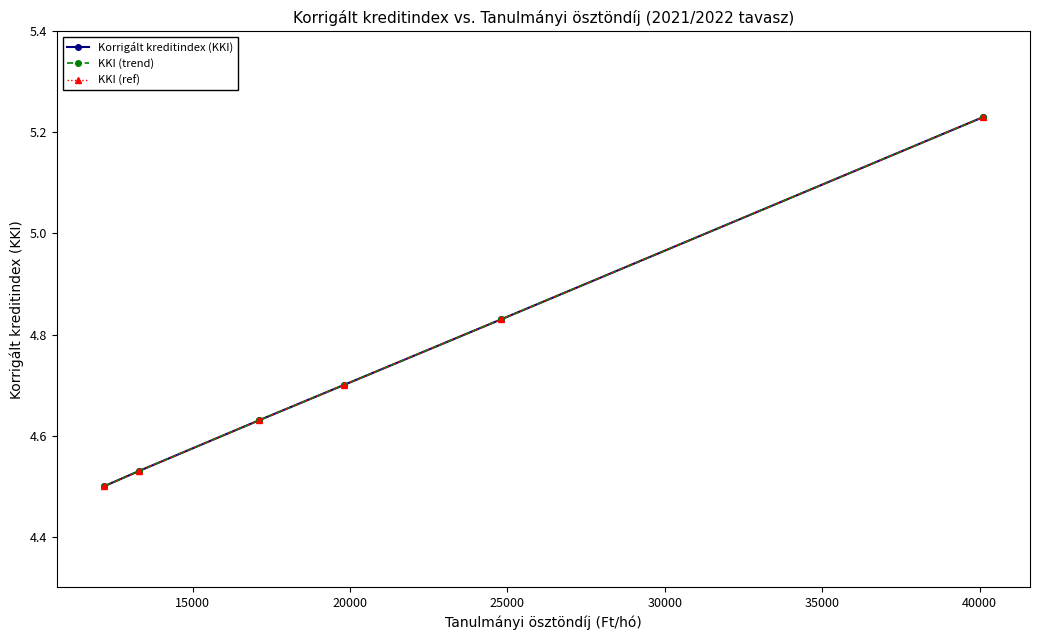

Which series has the largest total across all categories?

Korrigált kreditindex (KKI)